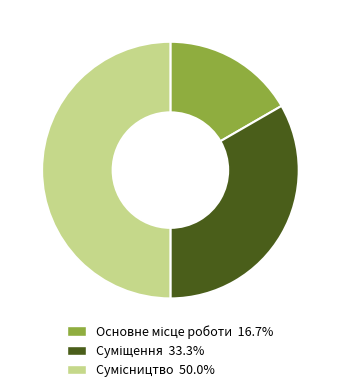

Count the number of slices in the pie.

3